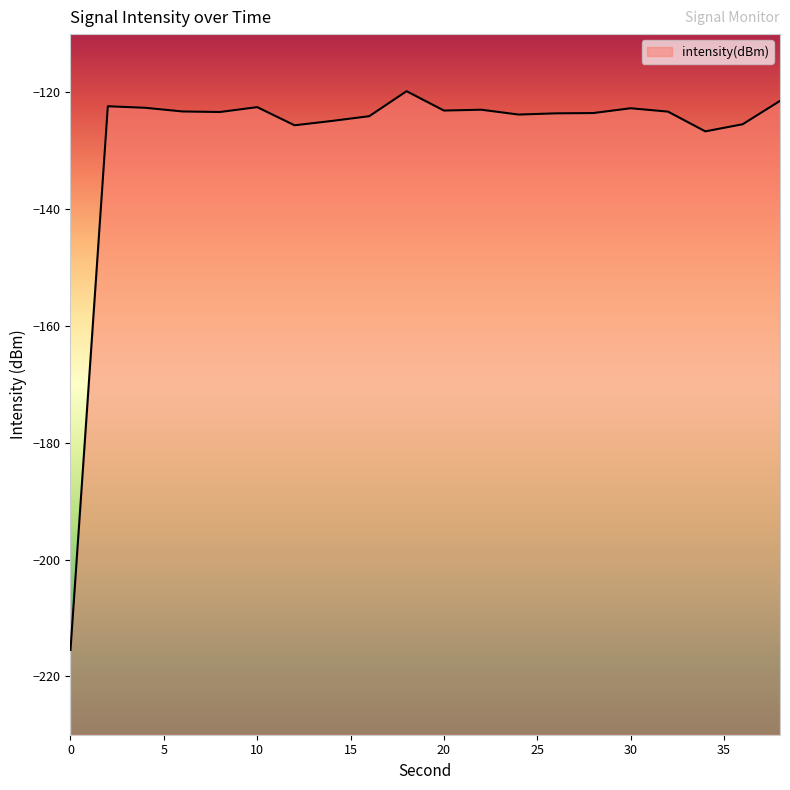

What is the value of the 10th point from the left?

-119.8